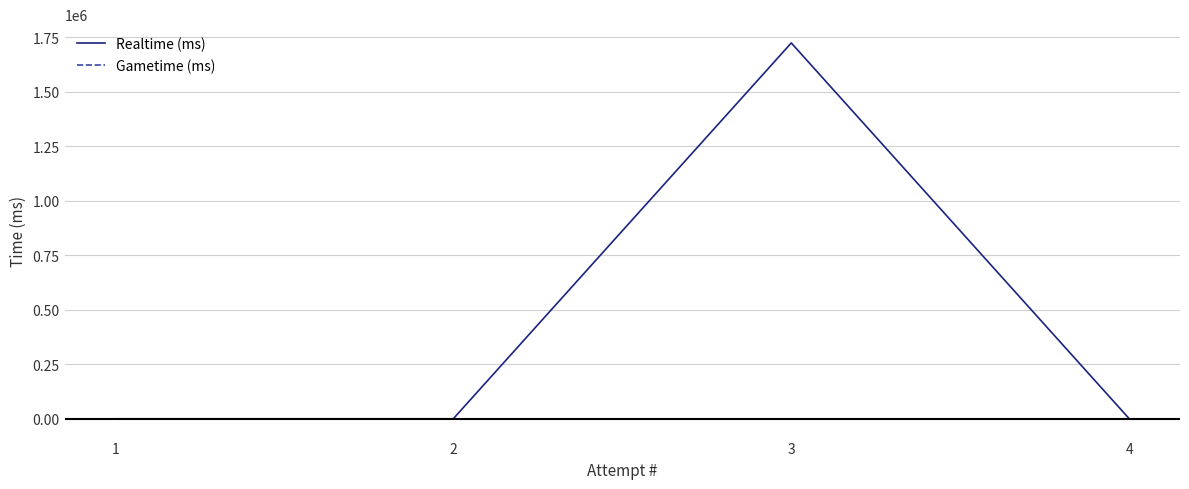

True or false: Realtime (ms) has more than 1 points higher than both neighbors.

False